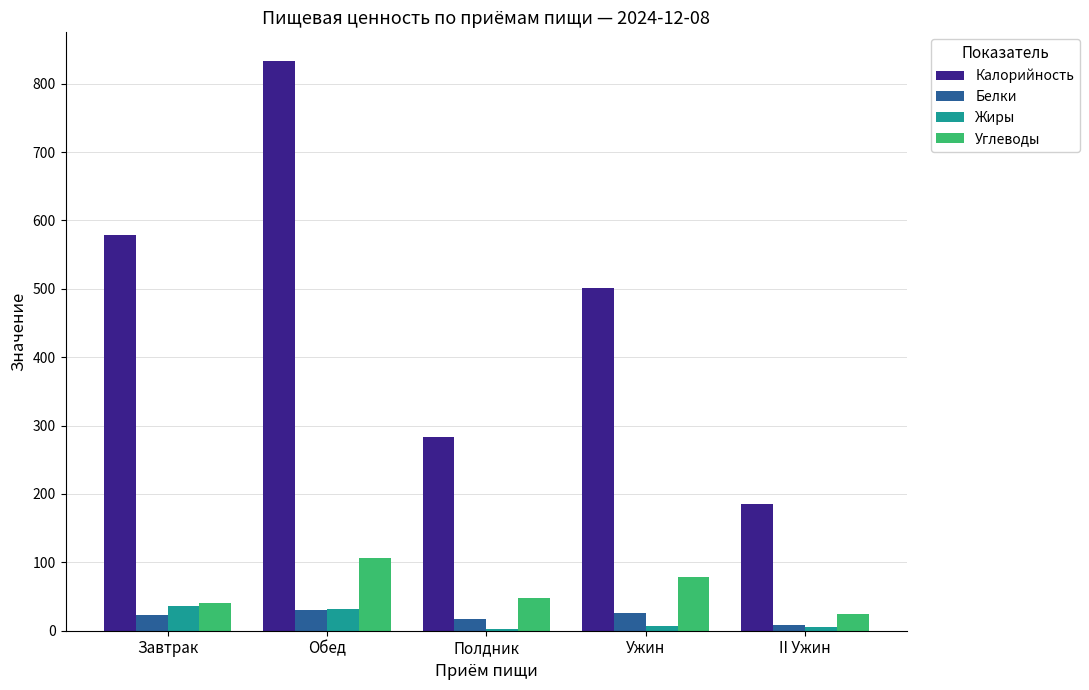

Is it true that Углеводы equals 48.8 at Обед?

False